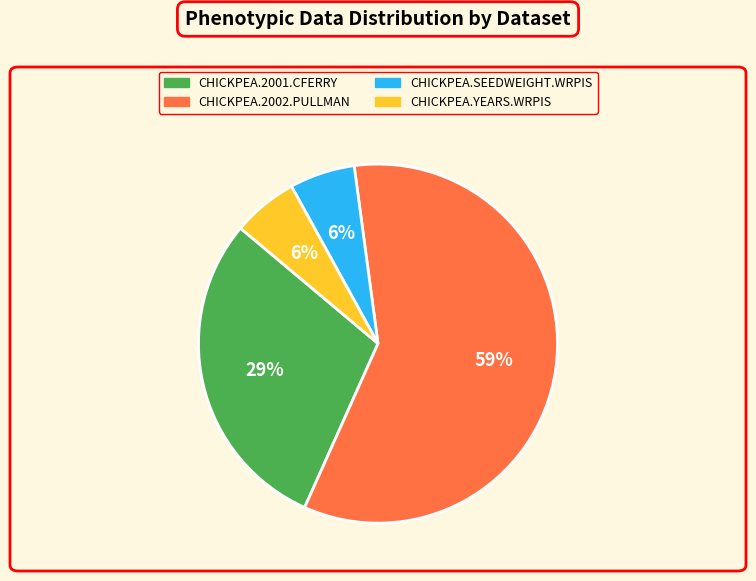

Count the number of slices in the pie.

4